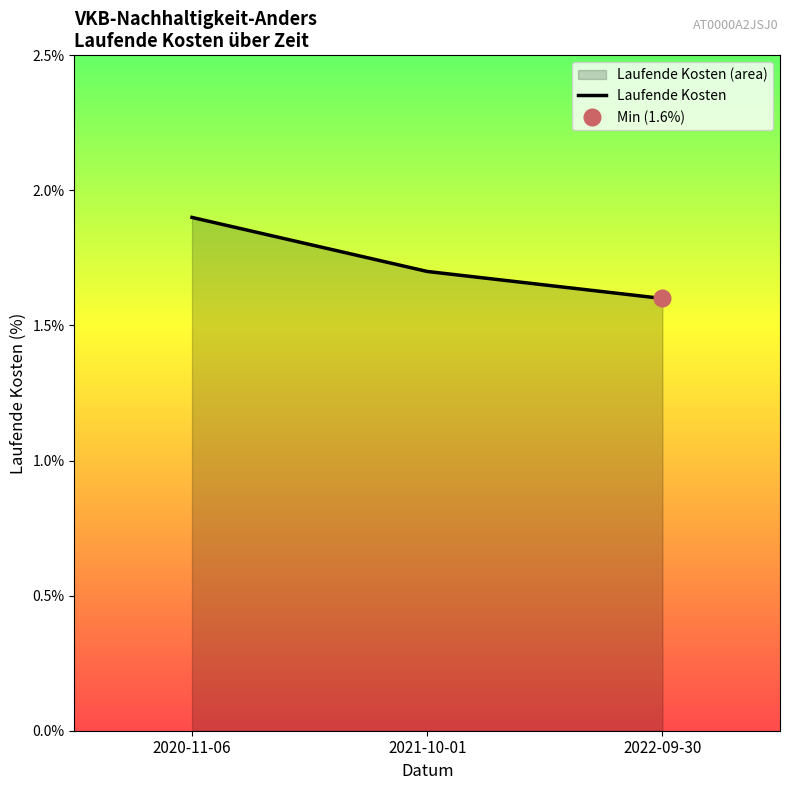

Reading right to left, transcribe all the data shown in this chart.

1.6	1.7	1.9